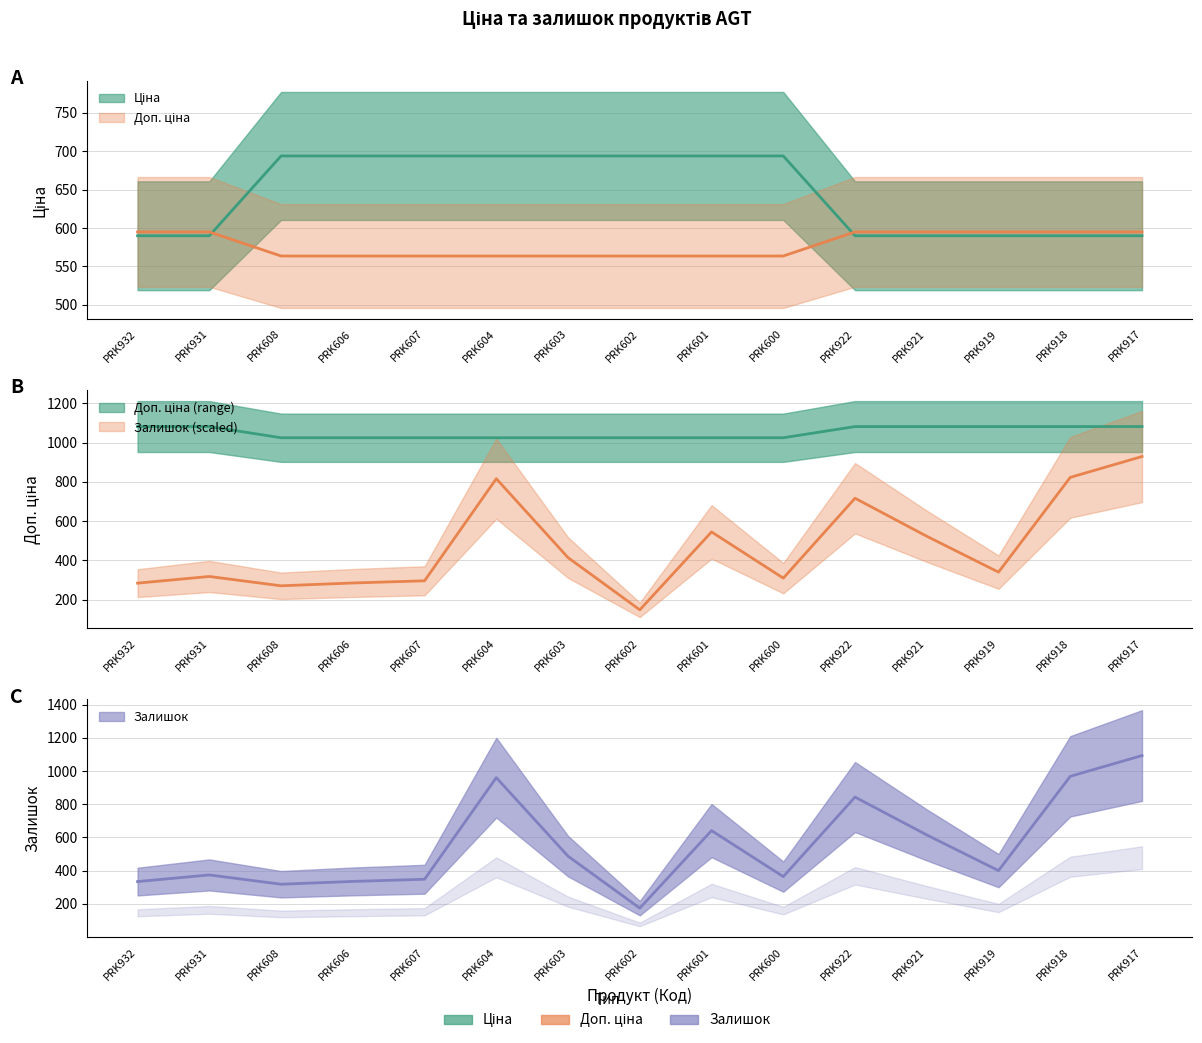

Which series has the widest spread of values?

Залишок